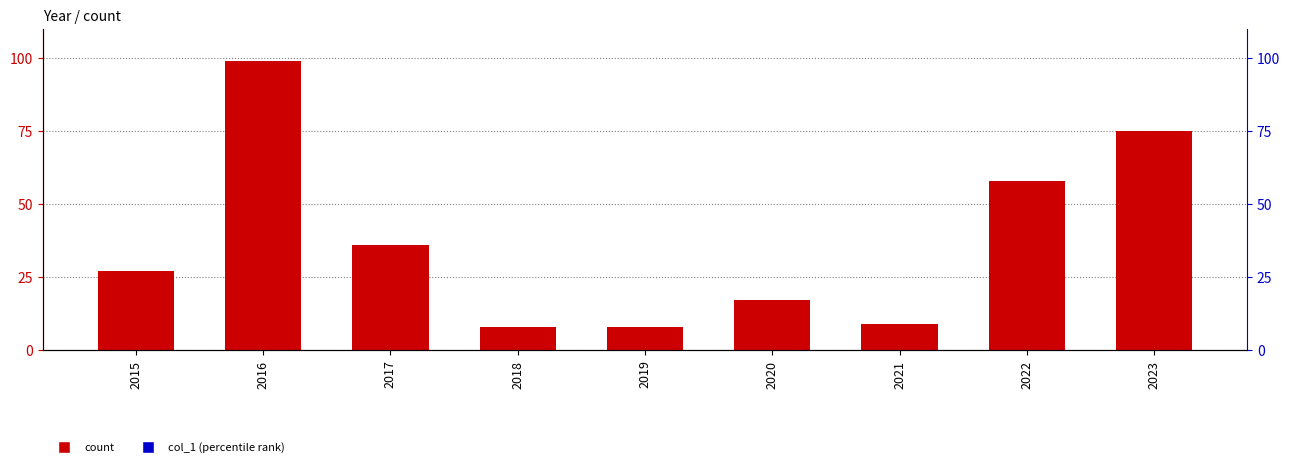

Which series has the largest range (max minus min)?

count